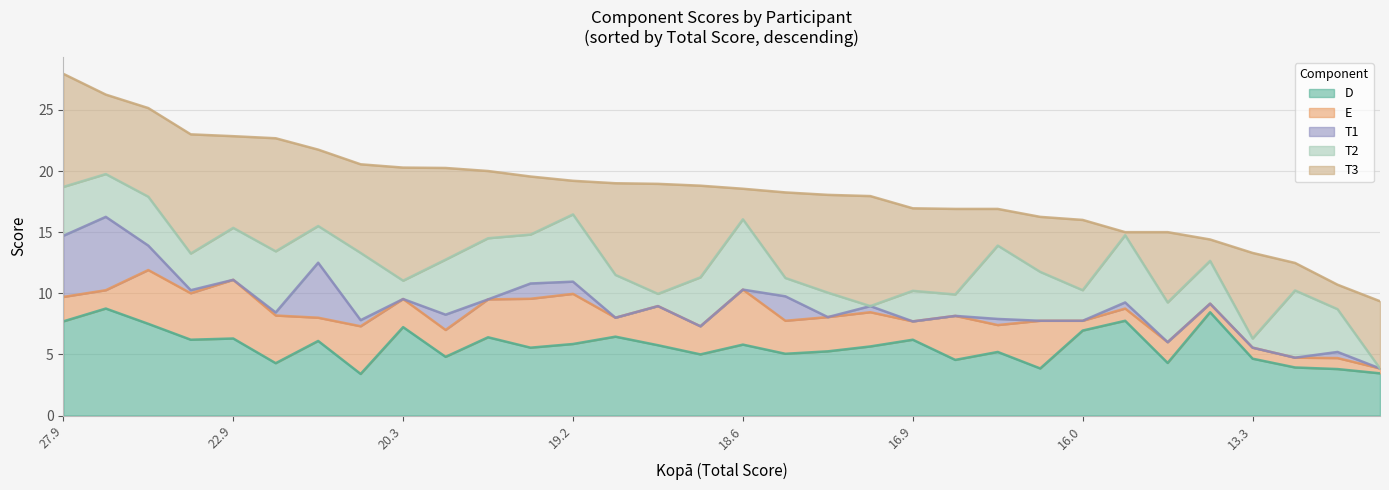

How many lines are shown in the chart?

5